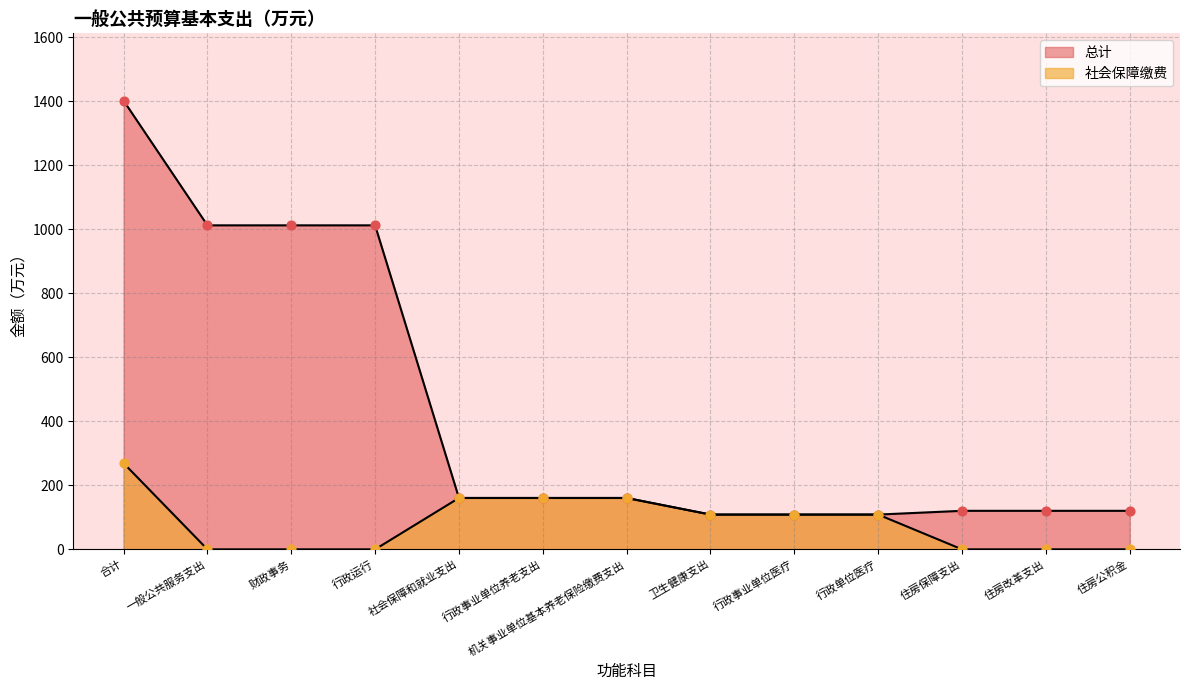

What is the total value across all series at 一般公共服务支出?

1012.0